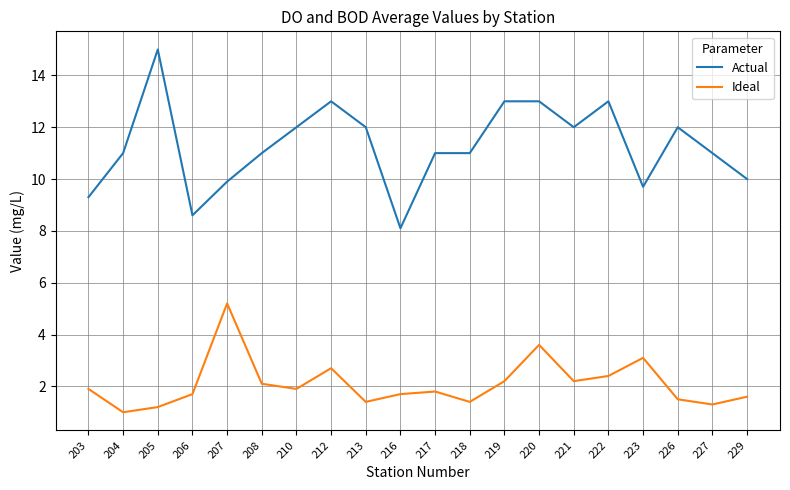

Rank the series by their average value, from lowest to highest.

Ideal, Actual